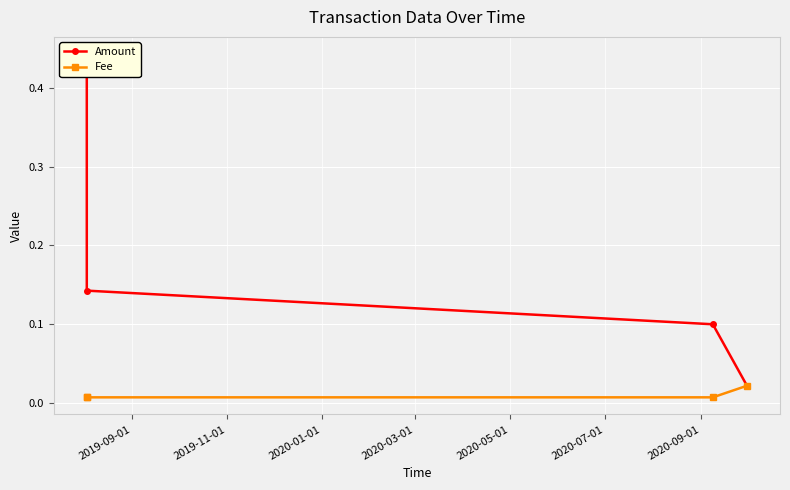

Count the Fee values in the range 0 to 1.

4